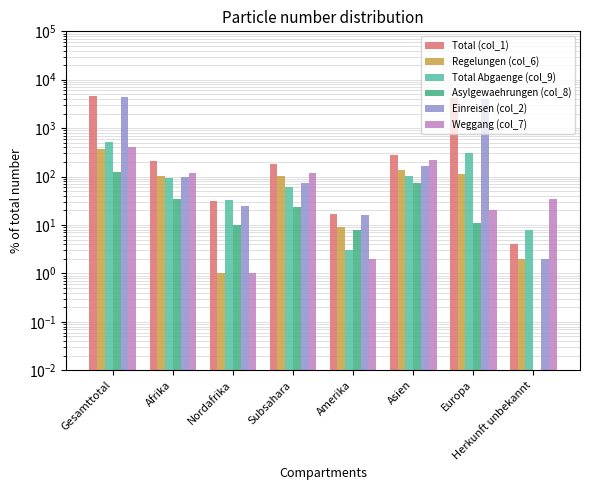

List the series in order of their peak value, lowest first.

Asylgewaehrungen (col_8), Regelungen (col_6), Weggang (col_7), Total Abgaenge (col_9), Einreisen (col_2), Total (col_1)